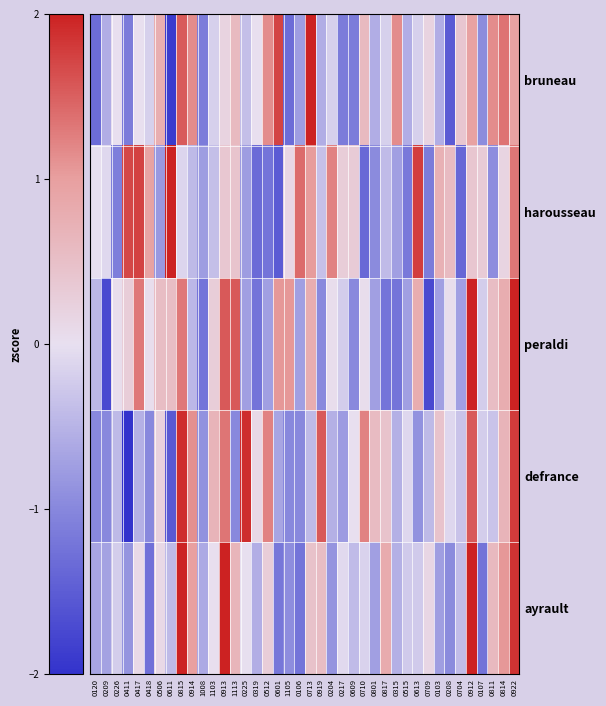

Reading right to left, transcribe all the data shown in this chart.

ayrault: 0922=1.8	0814=1.1	0811=0.6	0107=-1.2	0912=2.1	0704=-0.4	0208=-1.0	0103=-0.7	0709=0.2	0613=-0.2	0515=-0.2	0315=-0.5	0817=0.8	0801=-0.7	0710=-0.2	0609=-0.4	0217=-0.1	0204=-0.9	0919=0.5	0713=0.5	0106=-1.2	1105=-0.9	0601=-1.2	0512=0.3	0319=-0.6	0225=-0.0	1113=0.7	0913=2.6	1103=0.0	1008=-0.6	0914=1.0	0815=2.9	0611=-0.4	0506=0.1	0418=-1.3	0417=0.1	0411=-0.9	0226=-0.2	0209=-0.7	0120=-0.7
defrance: 0922=1.8	0814=0.7	0811=-0.3	0107=-0.2	0912=1.6	0704=-0.3	0208=-0.1	0103=0.5	0709=-0.4	0613=-0.9	0515=-0.1	0315=-0.5	0817=0.5	0801=0.6	0710=1.2	0609=0.0	0217=-0.8	0204=-0.5	0919=1.6	0713=-0.4	0106=-1.0	1105=-1.0	0601=-0.7	0512=1.2	0319=0.1	0225=1.9	1113=-1.0	0913=1.3	1103=0.7	1008=-0.9	0914=1.1	0815=1.9	0611=-1.5	0506=0.2	0418=-1.0	0417=-0.5	0411=-2.1	0226=-0.4	0209=-1.0	0120=-1.0
peraldi: 0922=2.1	0814=0.8	0811=0.5	0107=-0.2	0912=2.1	0704=-0.7	0208=0.0	0103=-0.7	0709=-1.7	0613=0.8	0515=-0.7	0315=-1.2	0817=-1.2	0801=-0.7	0710=0.0	0609=-1.0	0217=-0.2	0204=0.0	0919=-1.0	0713=0.8	0106=-0.7	1105=1.0	0601=1.0	0512=-0.7	0319=-1.2	0225=-0.7	1113=1.6	0913=1.6	1103=0.3	1008=-1.2	0914=-0.5	0815=1.3	0611=0.5	0506=0.5	0418=0.0	0417=1.3	0411=0.3	0226=0.0	0209=-1.7	0120=-0.5
harousseau: 0922=1.3	0814=0.2	0811=-0.9	0107=0.3	0912=0.4	0704=-1.4	0208=0.6	0103=0.7	0709=-1.1	0613=1.8	0515=-1.2	0315=-0.7	0817=-0.4	0801=-1.0	0710=-1.4	0609=0.3	0217=0.3	0204=1.2	0919=-0.4	0713=1.0	0106=1.4	1105=0.1	0601=-1.5	0512=-1.2	0319=-1.3	0225=-0.8	1113=0.4	0913=0.4	1103=-0.4	1008=-0.8	0914=-0.4	0815=-0.1	0611=2.0	0506=-0.8	0418=1.0	0417=1.7	0411=1.7	0226=-1.1	0209=-0.1	0120=-0.0
bruneau: 0922=1.0	0814=1.3	0811=1.2	0107=-0.9	0912=1.0	0704=0.4	0208=-1.5	0103=-0.6	0709=0.2	0613=-0.2	0515=-0.6	0315=1.2	0817=-0.2	0801=-0.6	0710=0.6	0609=-1.1	0217=-1.1	0204=-0.2	0919=-0.6	0713=2.5	0106=-0.8	1105=-1.3	0601=1.7	0512=1.2	0319=0.0	0225=-0.4	1113=0.6	0913=0.2	1103=-0.2	1008=-1.1	0914=1.2	0815=1.5	0611=-1.9	0506=0.8	0418=-0.2	0417=0.0	0411=-1.1	0226=0.0	0209=-0.6	0120=-1.3